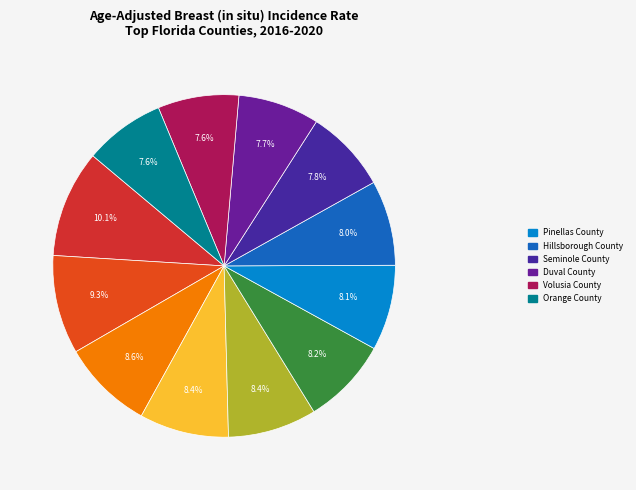

Which slice is the smallest?

Orange County